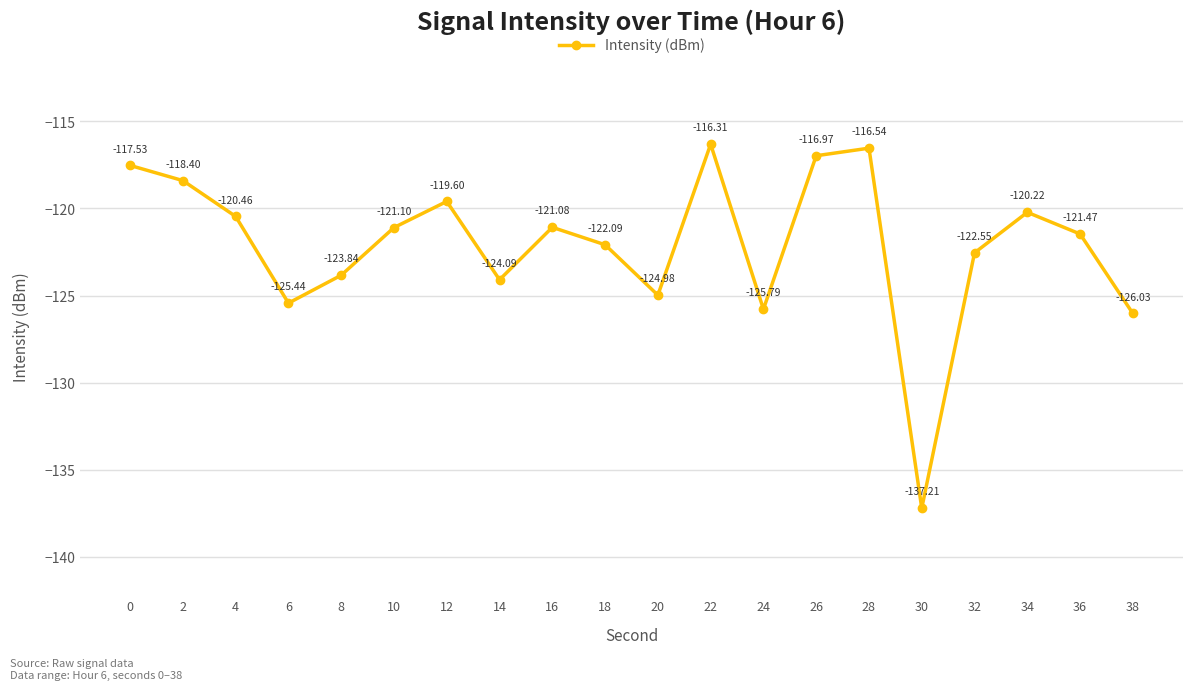

The value at 18 is -122.1. True or false?

True